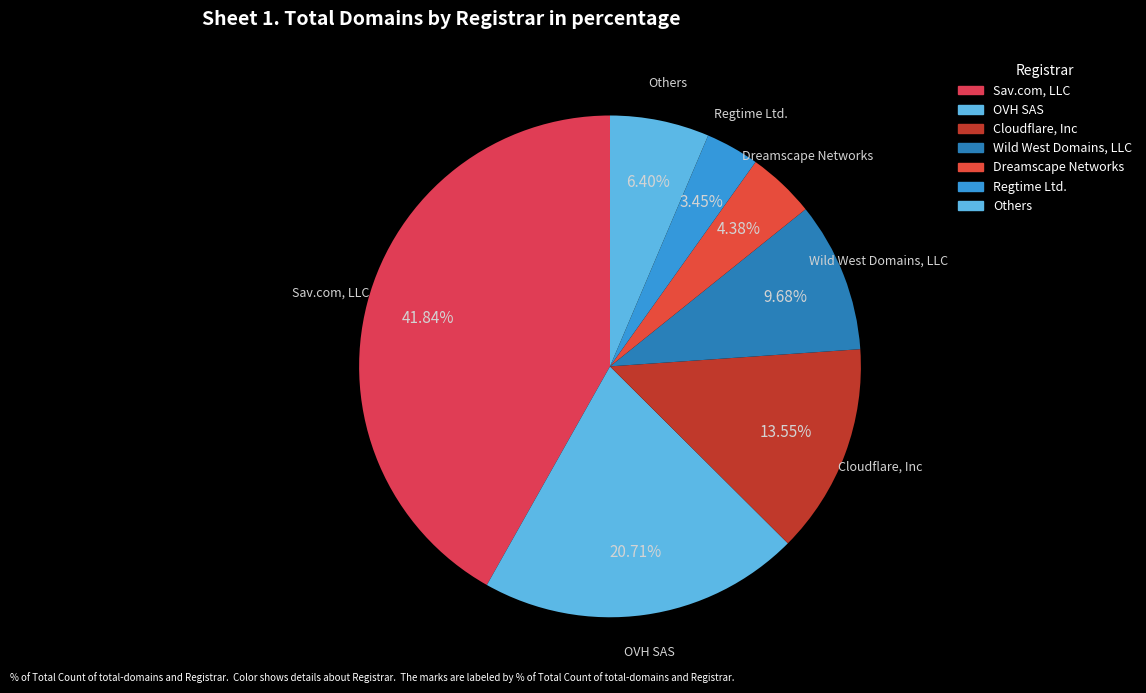

How many segments does this pie chart have?

7